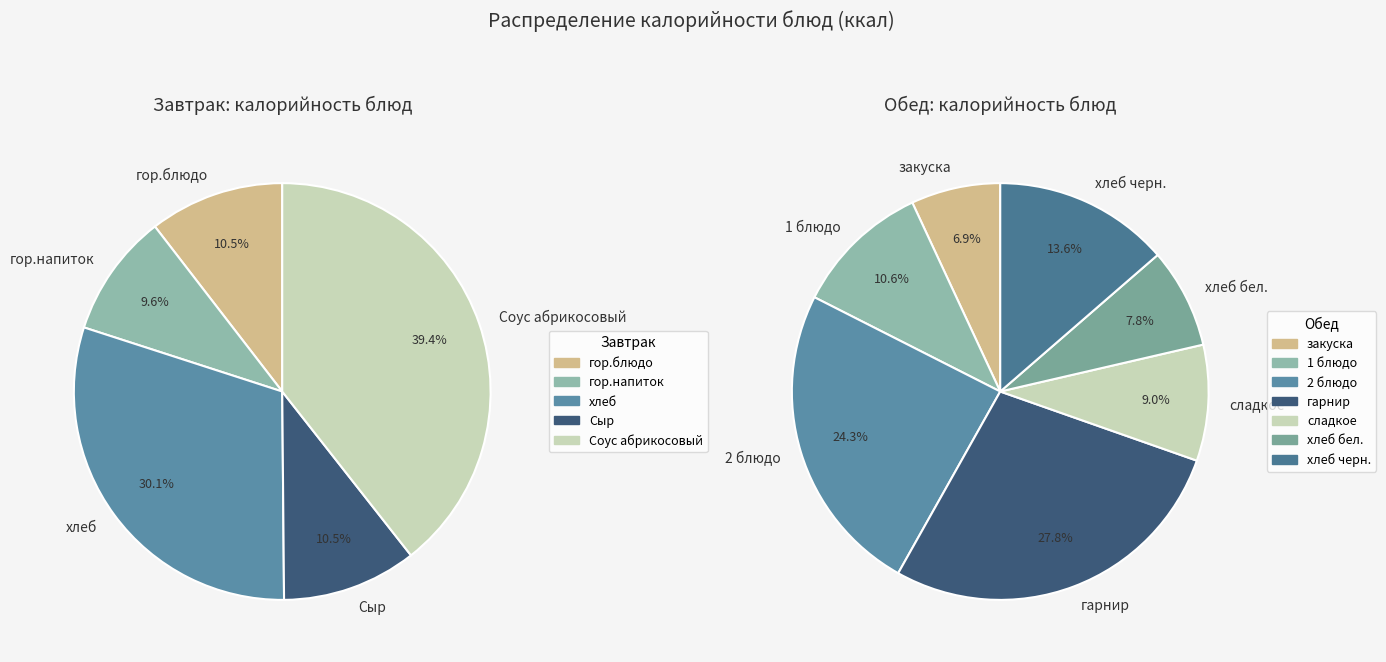

Do 2 блюдо and 1 блюдо together represent more than half of the pie?

No